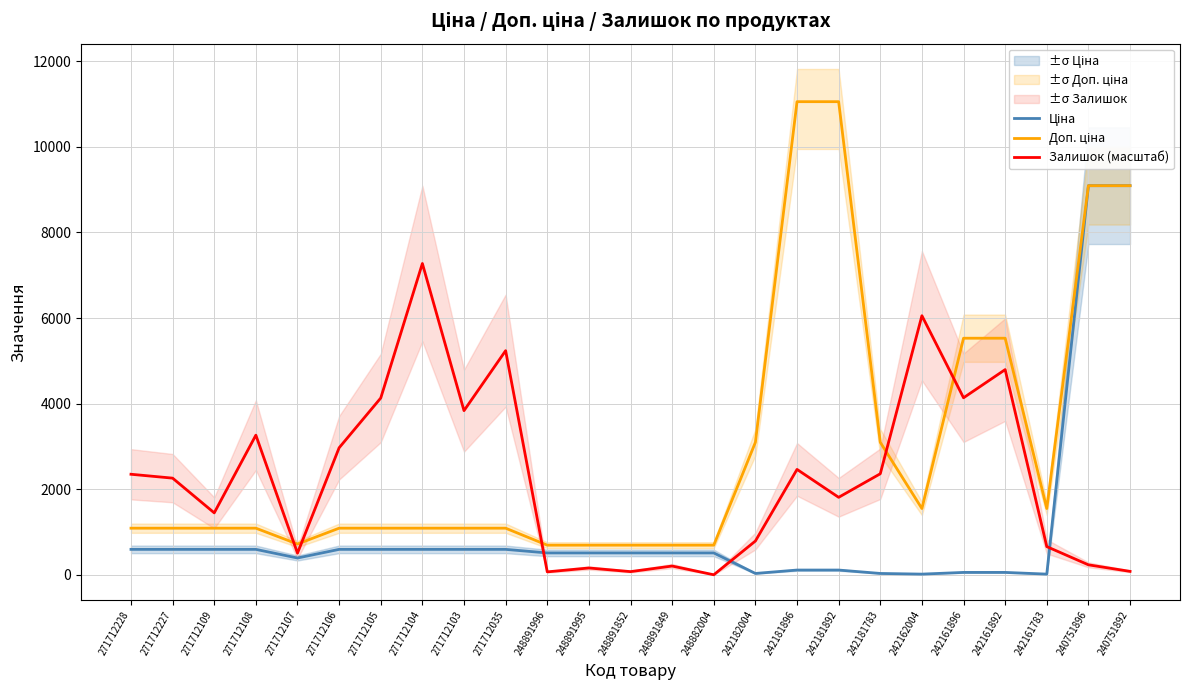

What is the approximate value of Доп. ціна at 242161783?

1548.0